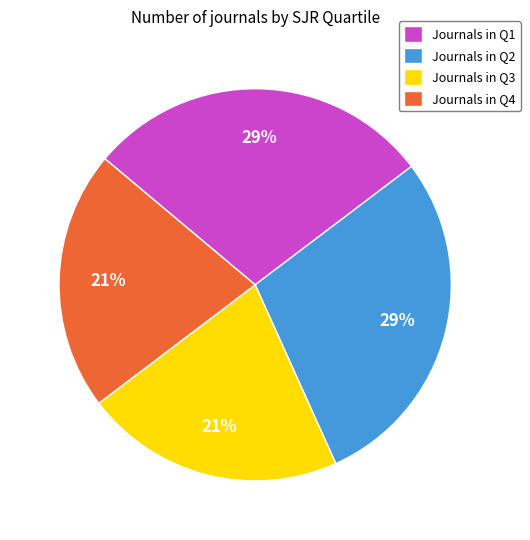

Does any single category account for the majority?

No